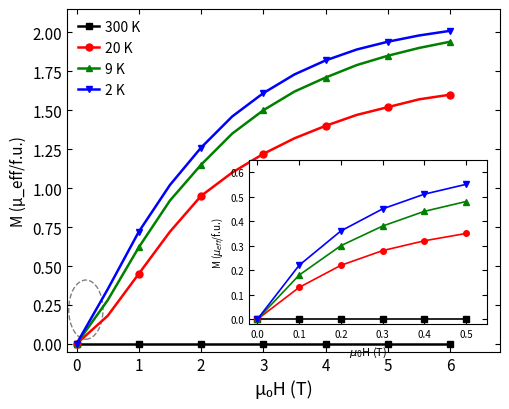

How many values in the 20 K series exceed 1?

8